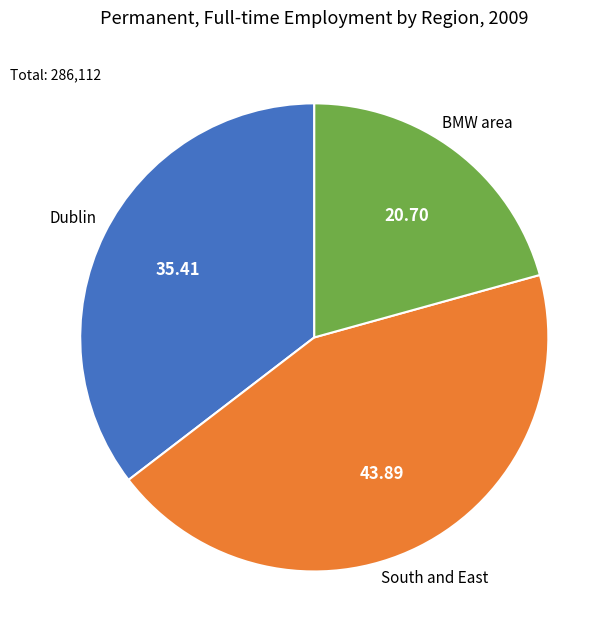

Is it true that Dublin is 35% of the pie?

True